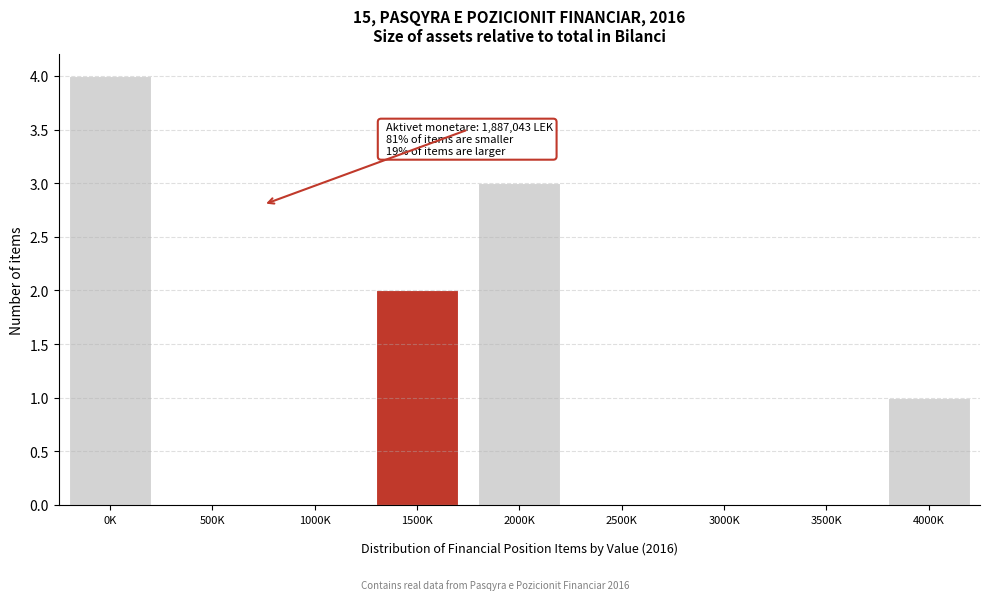

What is the greatest value displayed?

4